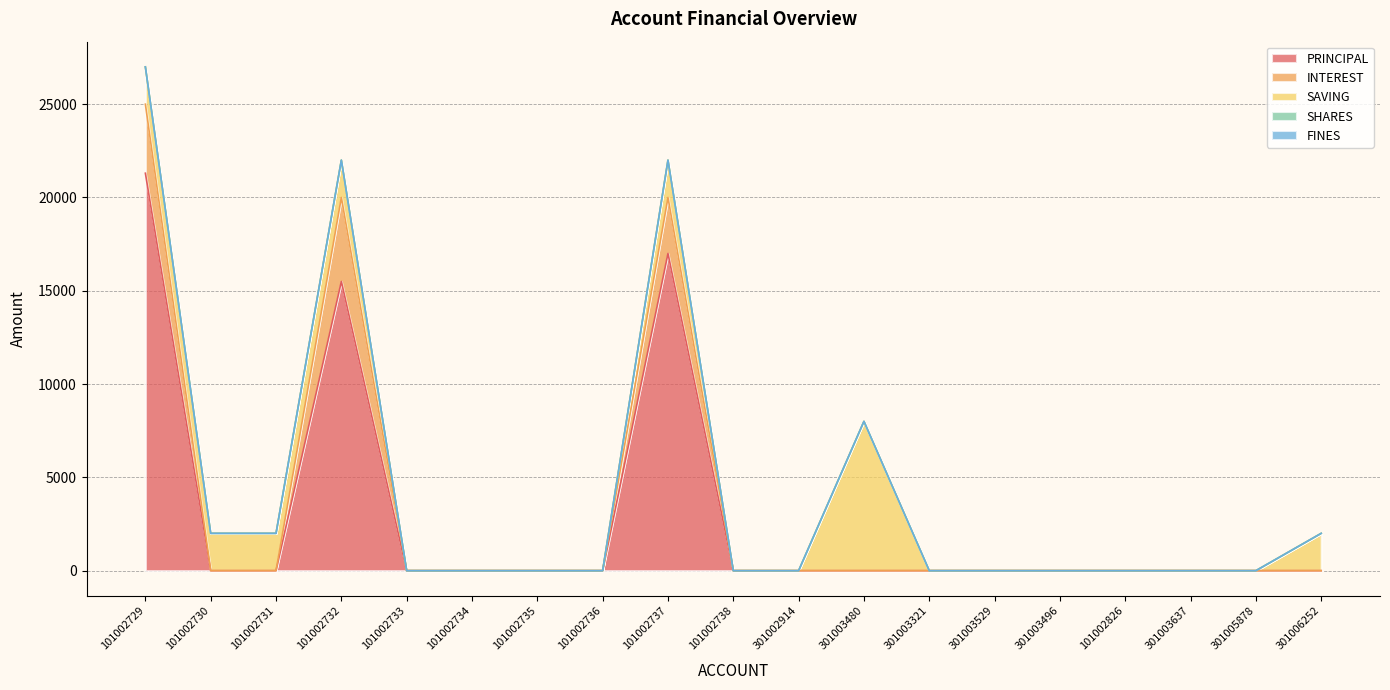

At which label does SHARES reach its minimum?

101002729